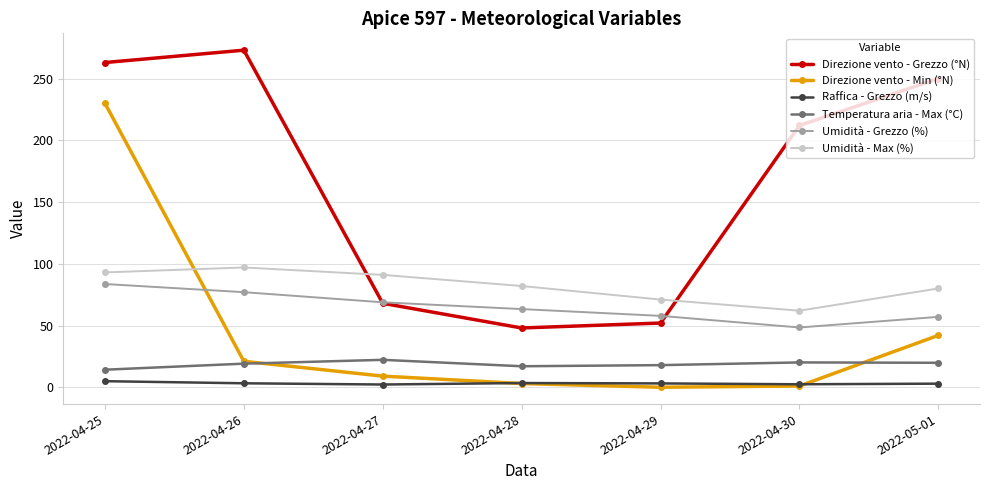

At which category is the sum across all series the highest?

2022-04-25